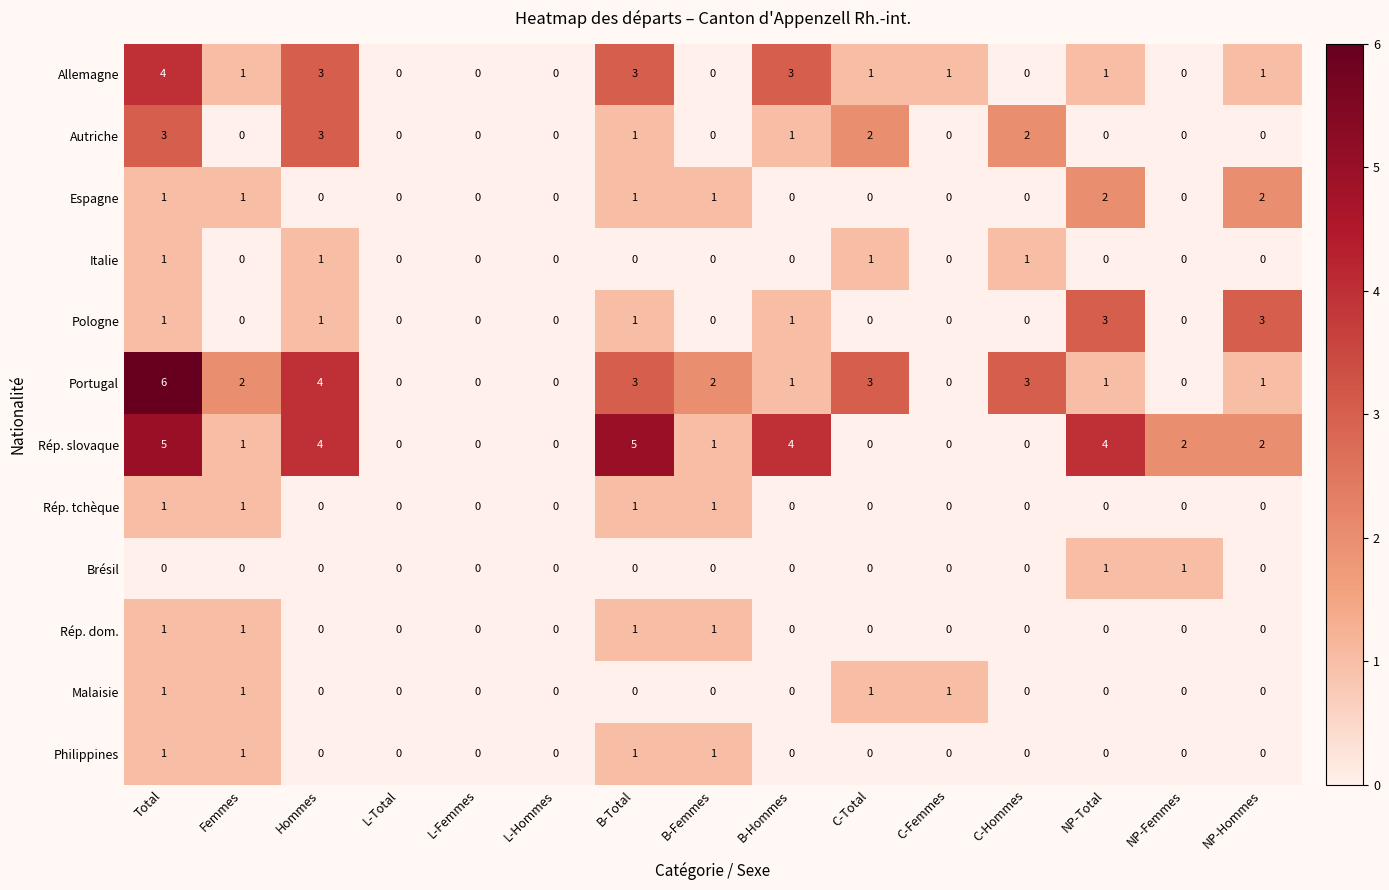

How many data points does each series have?

15